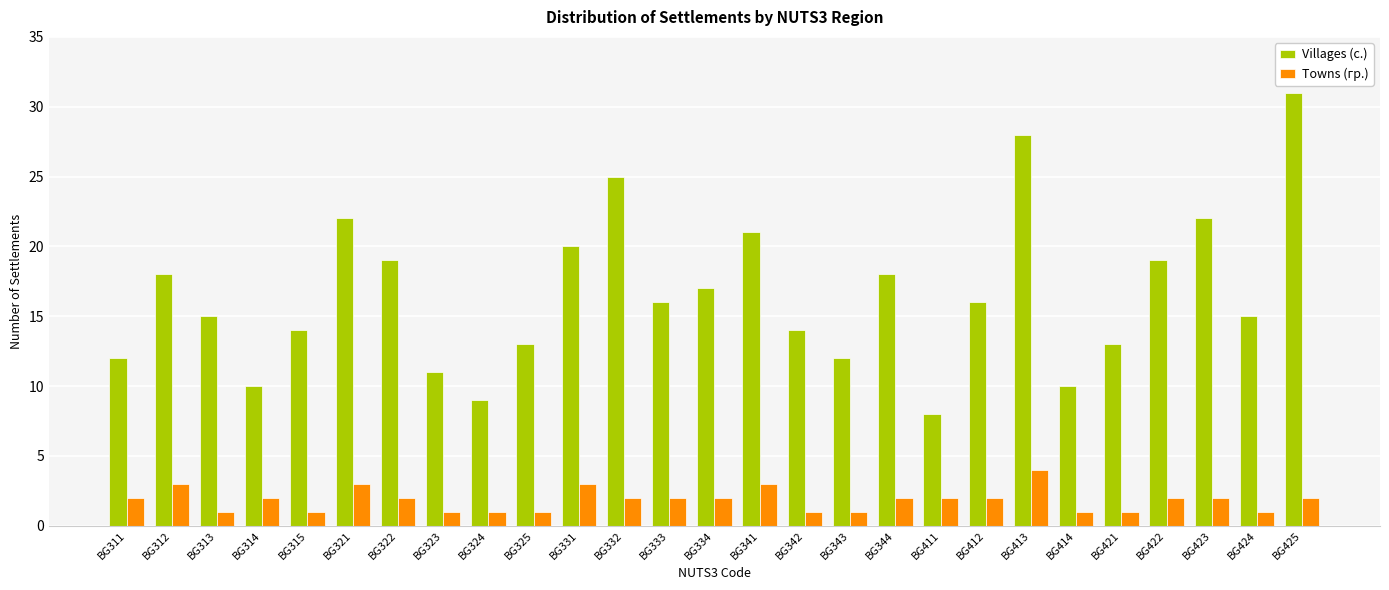

What value does the Villages (с.) series have at BG325, to the nearest 5?

15